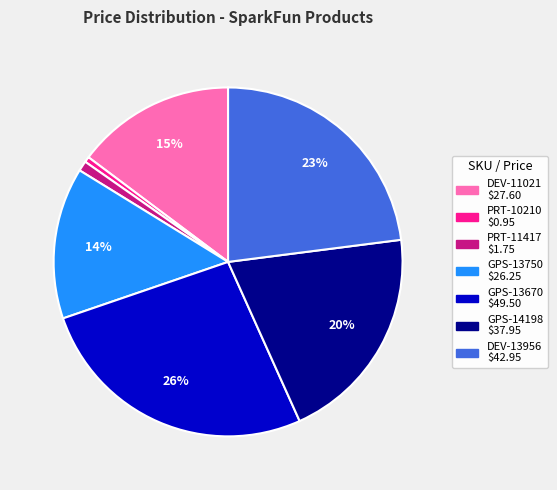

True or false: GPS-13670 accounts for 13% of the total.

False